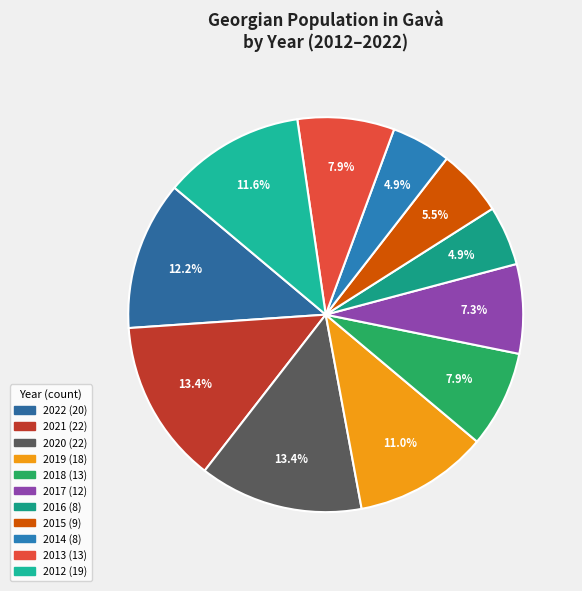

Between 2015 and 2018, which is larger?

2018